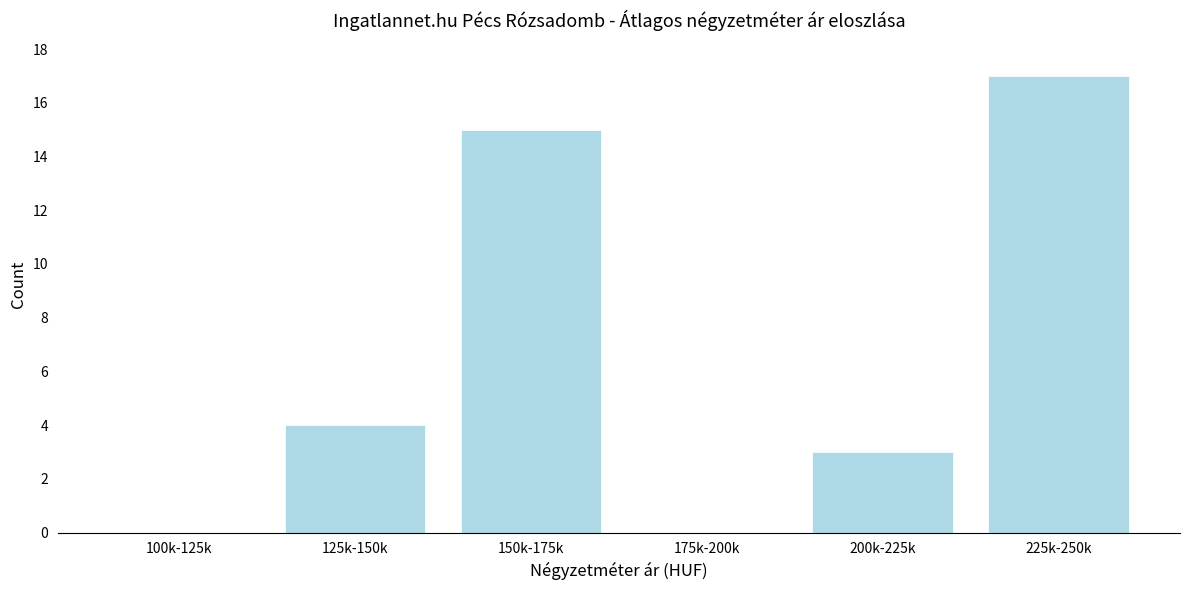

Reading left to right, extract all data points from this chart.

100k-125k=0	125k-150k=4	150k-175k=15	175k-200k=0	200k-225k=3	225k-250k=17